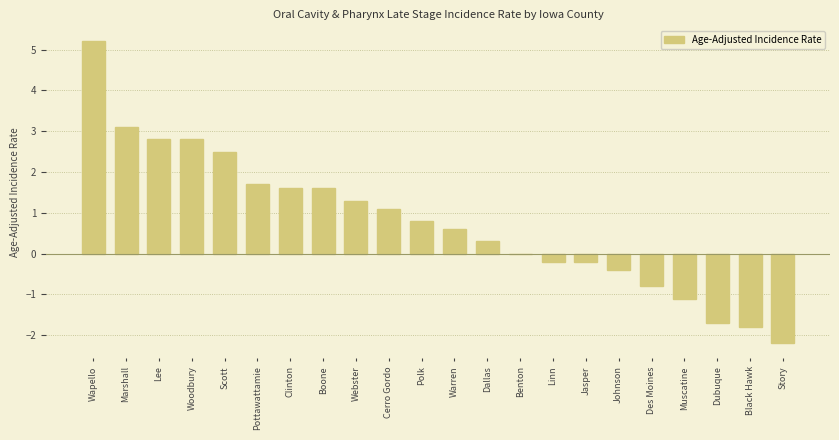

What is the average value?

0.8